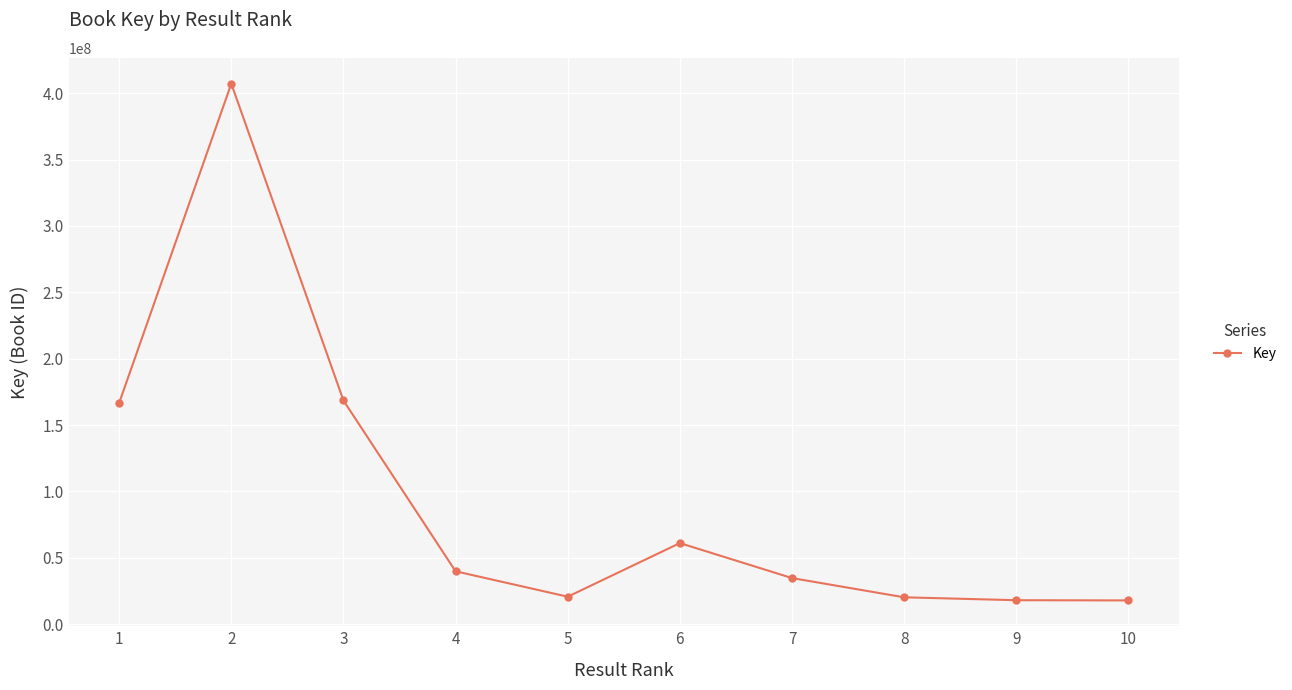

The value at 4 is 39747331. True or false?

True